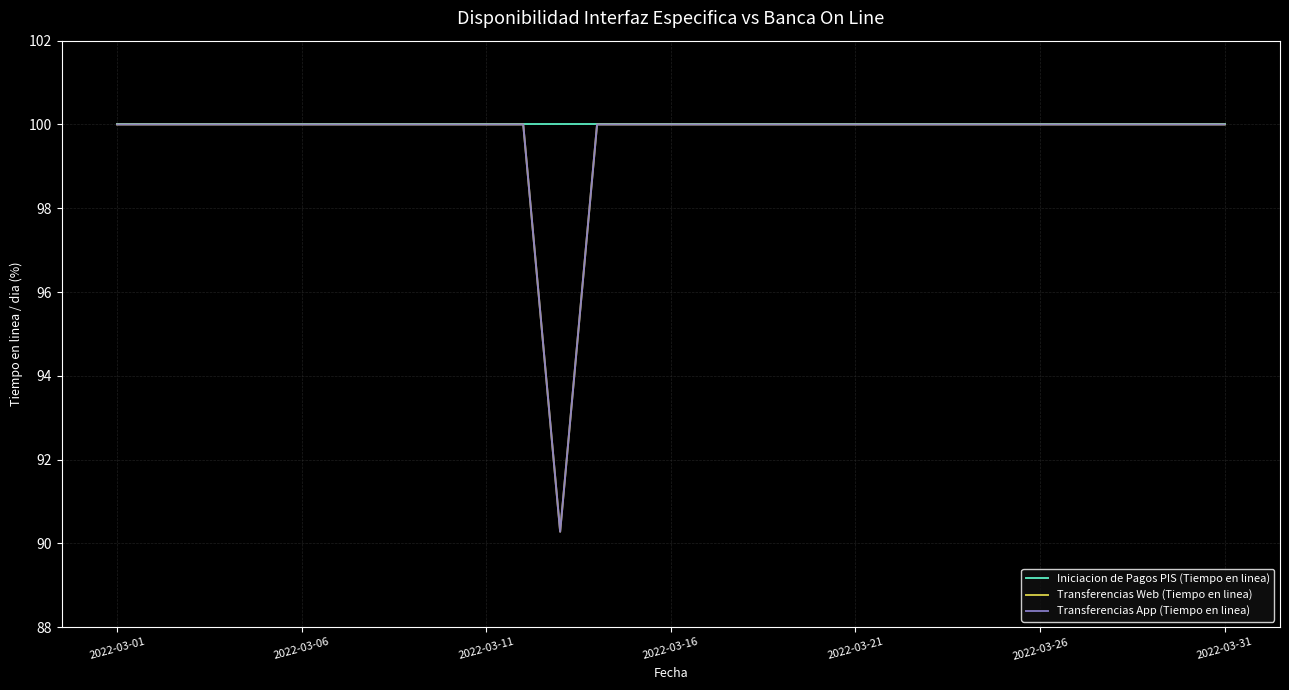

Does the chart have visible grid lines?

Yes